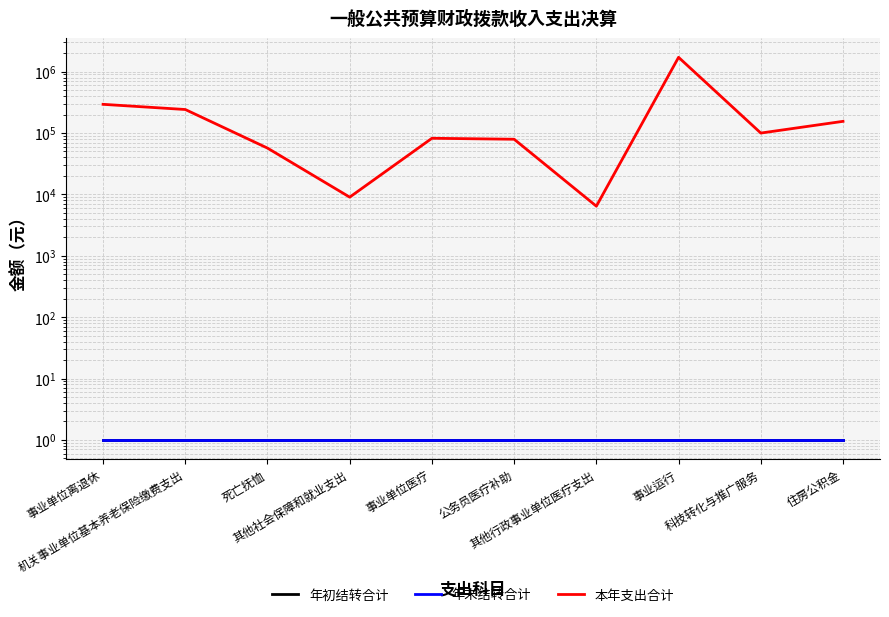

Is it true that 年初结转合计 equals 0.3 at 其他行政事业单位医疗支出?

False